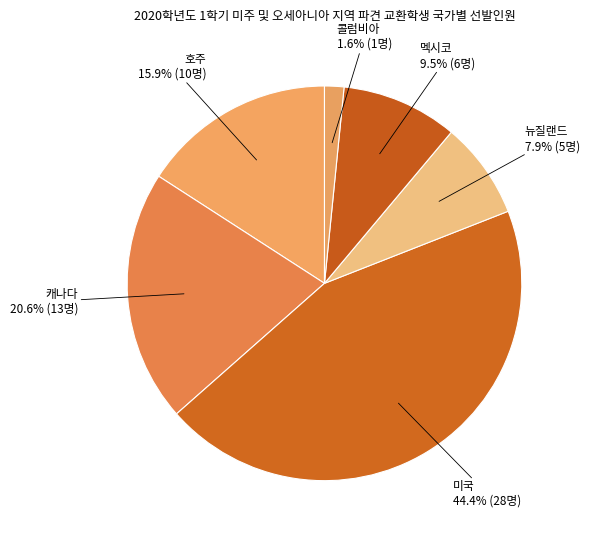

How many segments does this pie chart have?

6